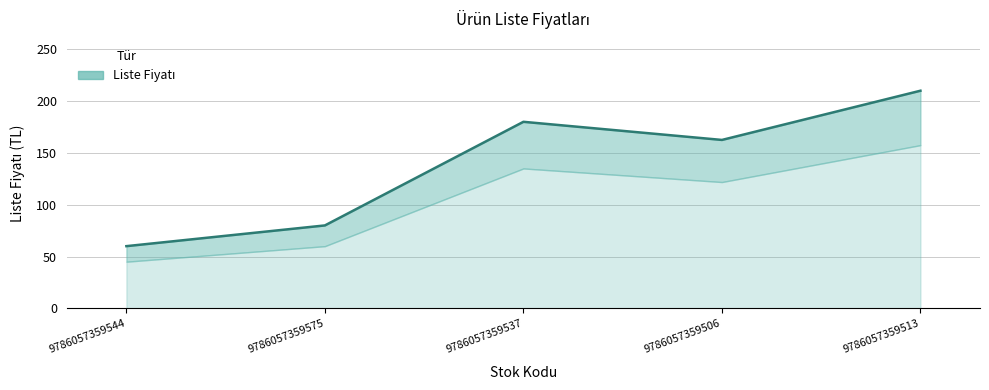

The value at 9786057359506 is 162.5. True or false?

True